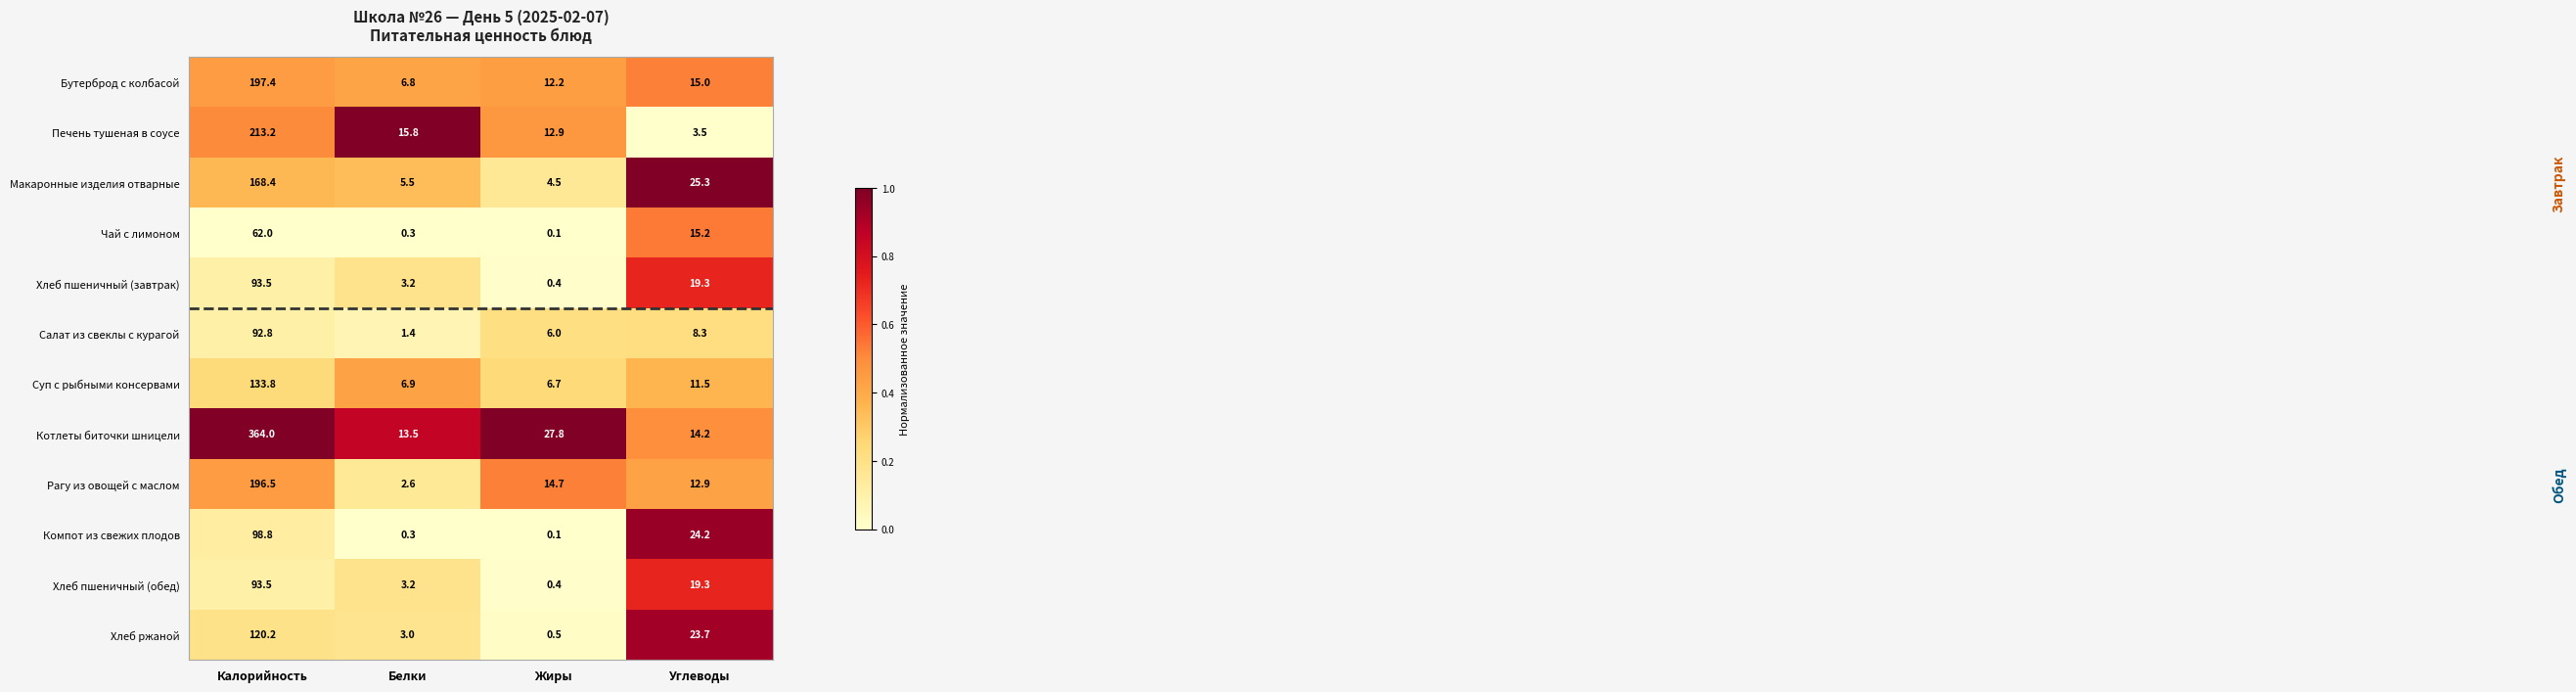

The value of Котлеты биточки шницели at Жиры is 42.3. True or false?

False